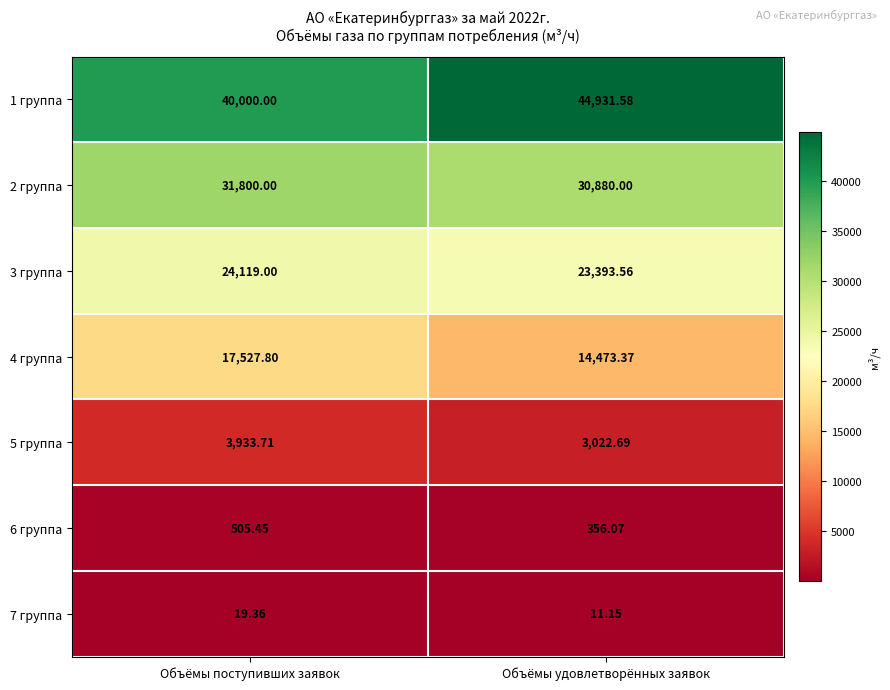

What is the spread (max minus min) of values at Объёмы поступивших заявок?

39980.6